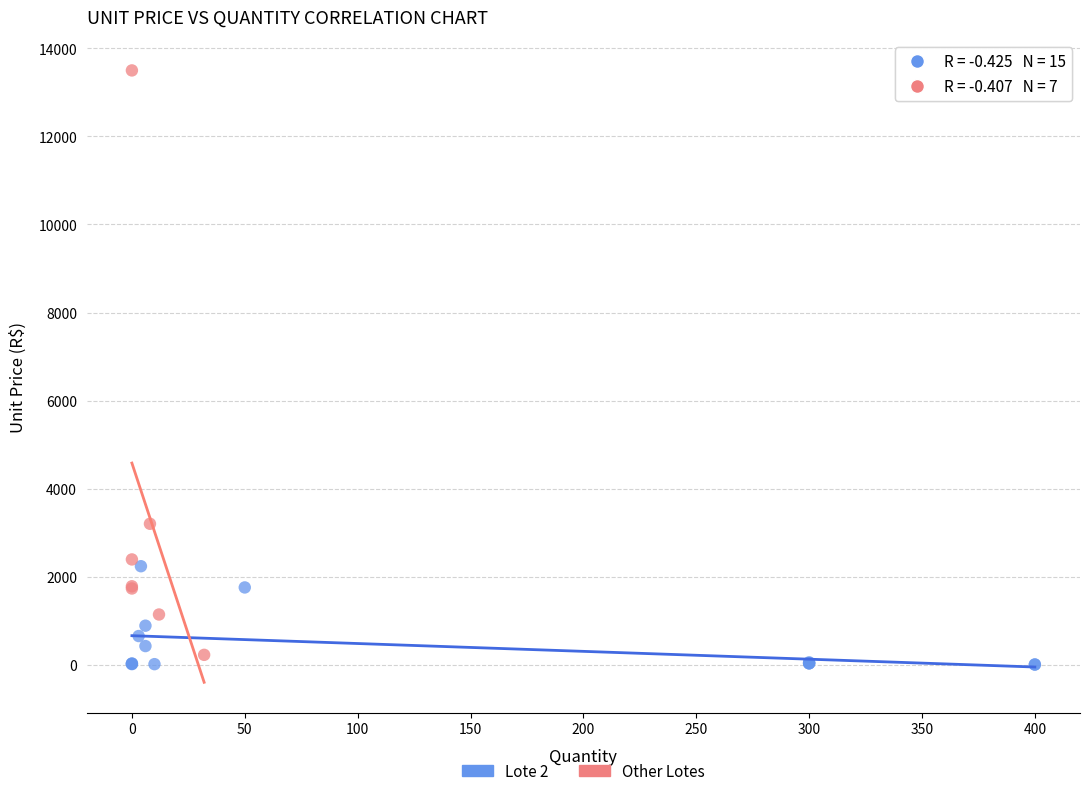

Which series reaches the minimum Y coordinate?

Lote 2